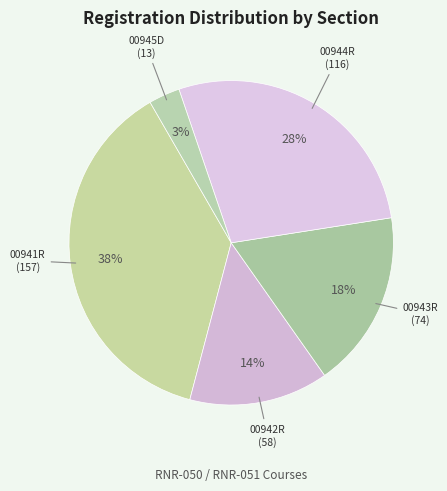

How many slices are in this pie chart?

5